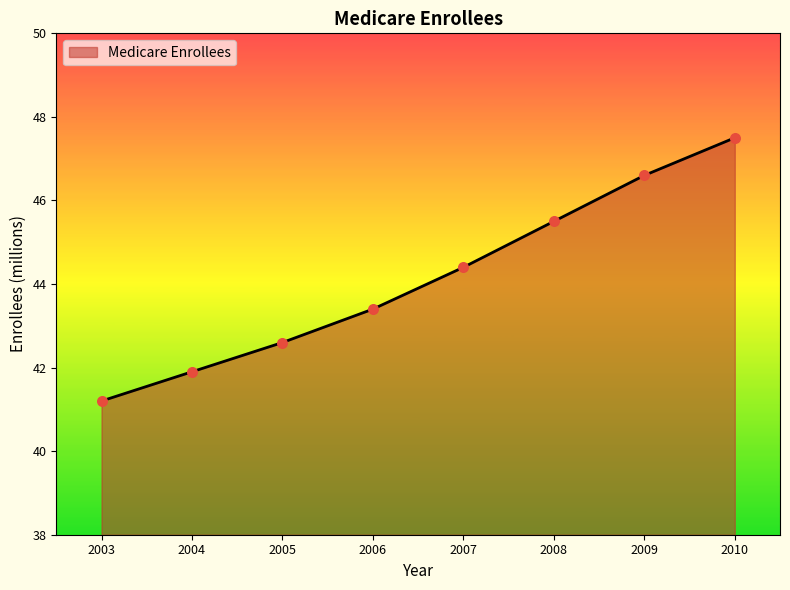

What is the ratio of the value at 2010 to the value at 2003?

1.2